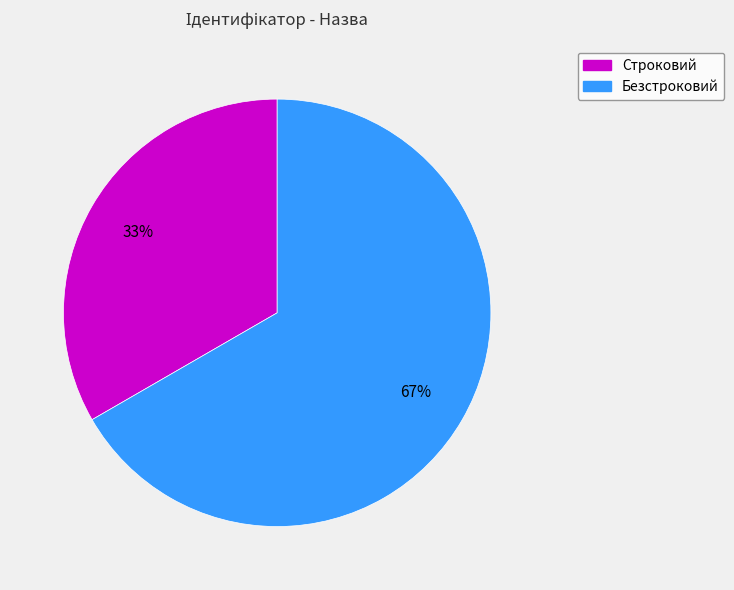

Rank the categories by value from lowest to highest.

Строковий, Безстроковий